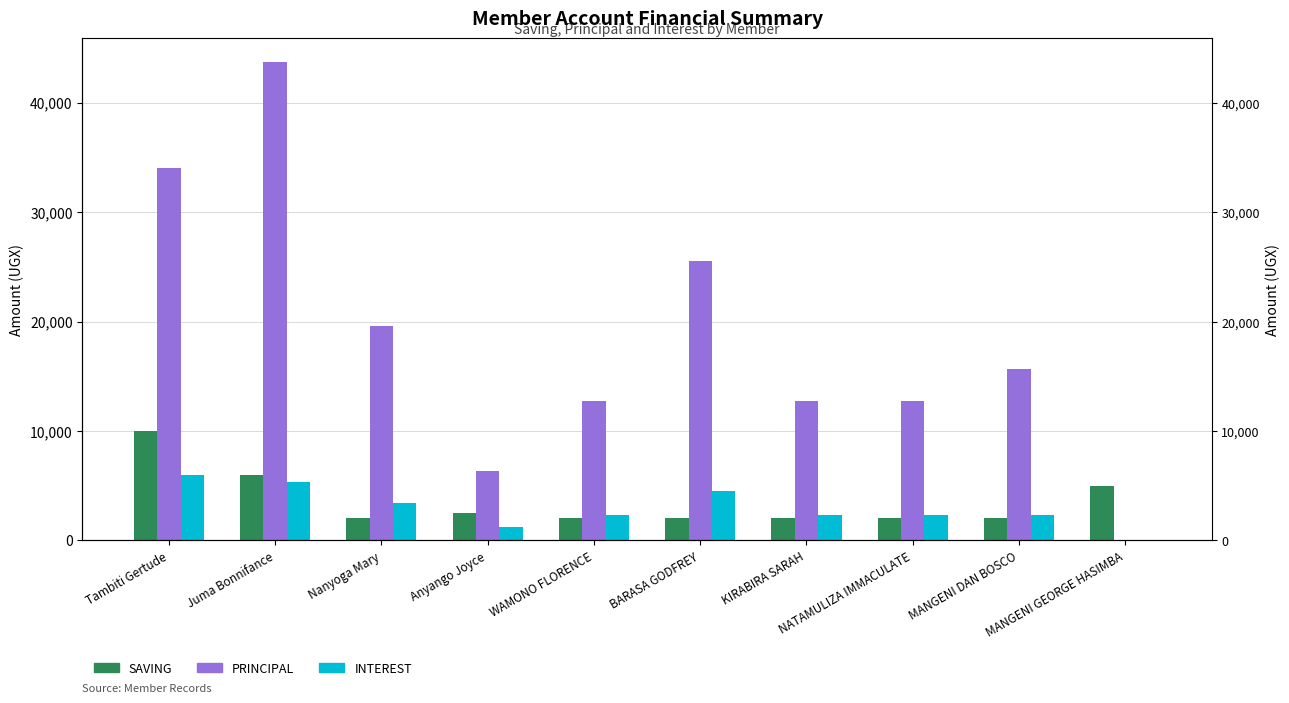

At which label does SAVING reach its peak?

Tambiti Gertude